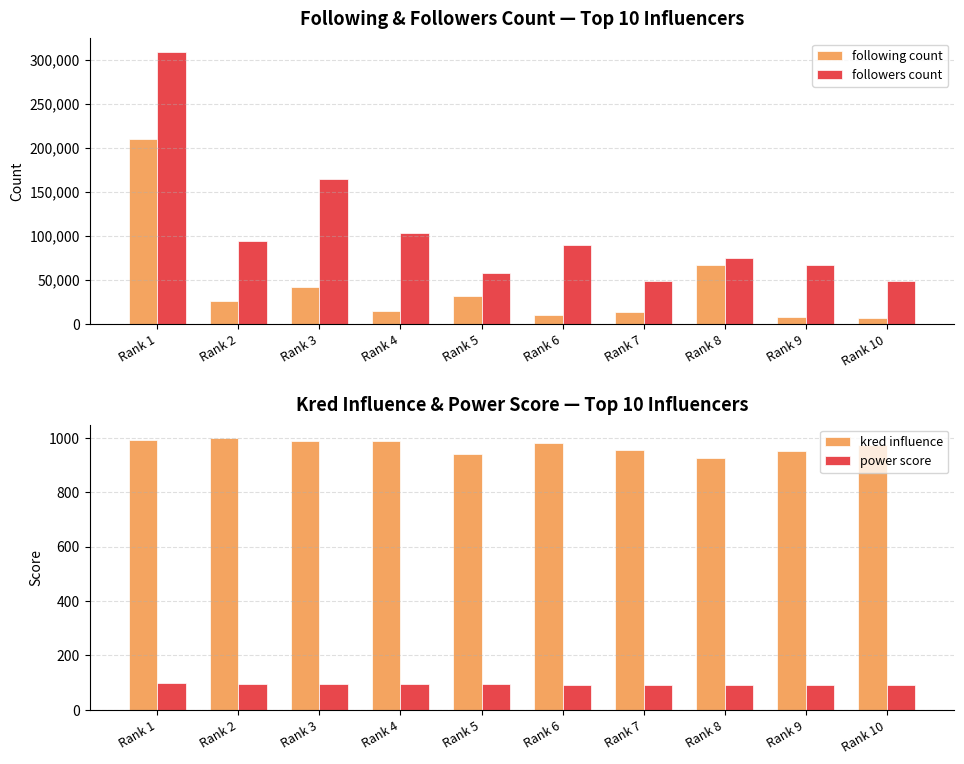

At which label does following count first exceed 26486?

Rank 1